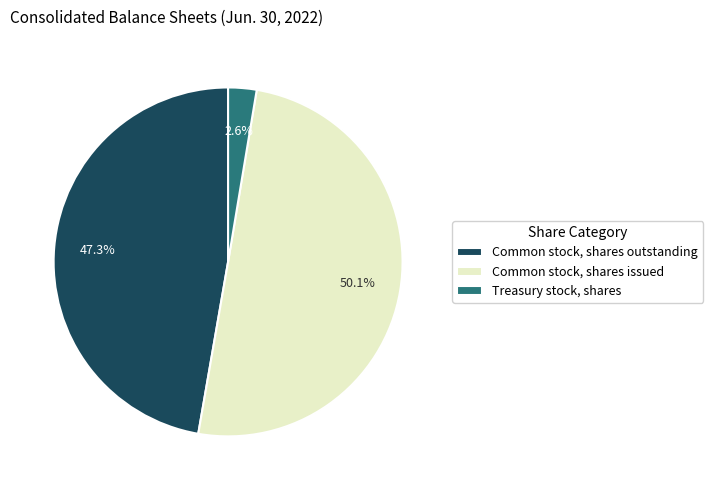

What is the total percentage of Common stock, shares issued and Treasury stock, shares?

52.7%